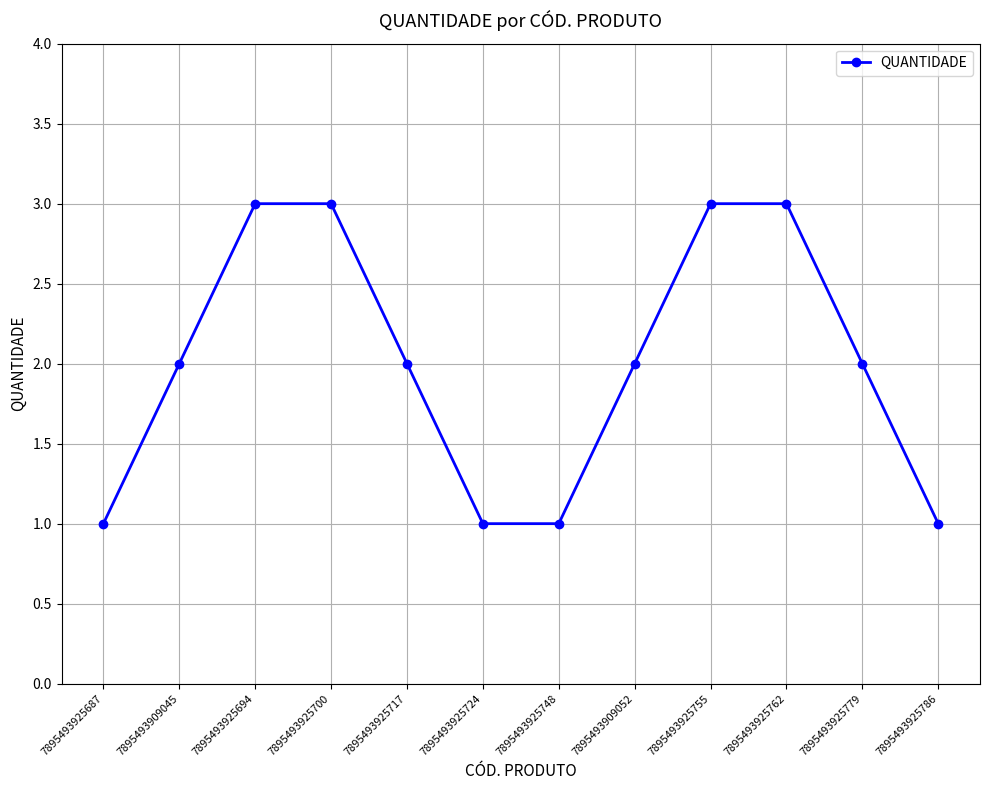

What is the difference between the maximum and second lowest values?

2